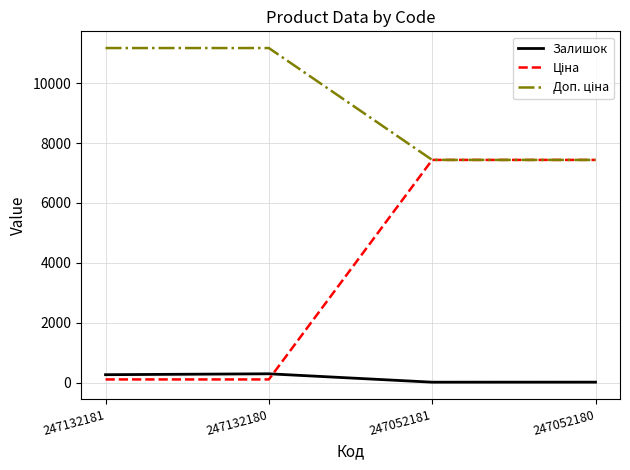

The value of Залишок at 247132181 is 270.0. True or false?

True